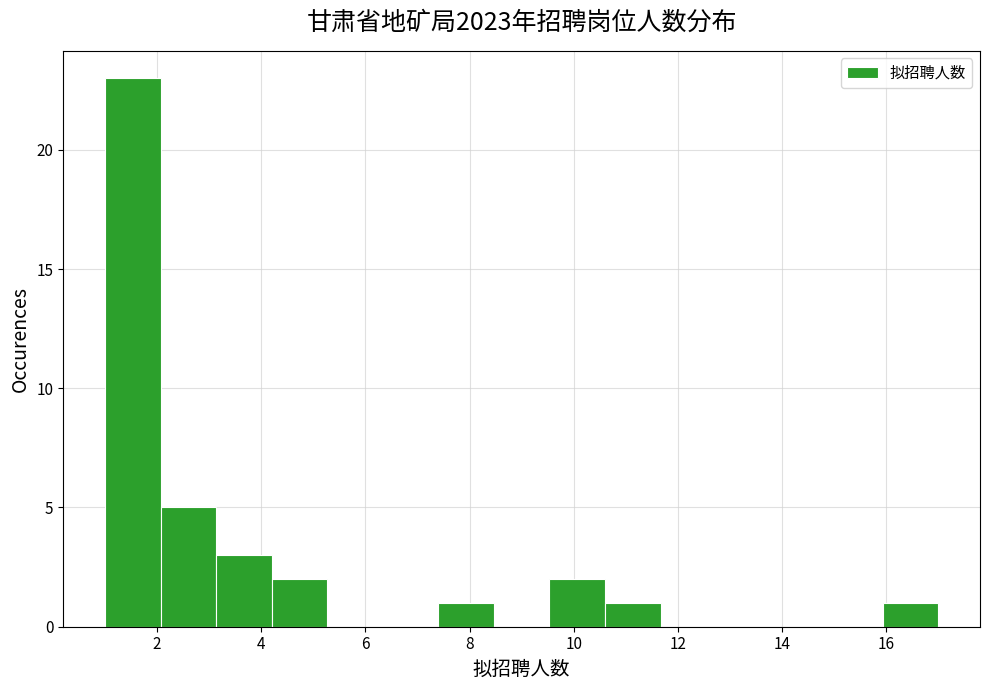

What is the height of the bar covering 3.2 to 4.2 on the x-axis? Neither the bar edges nor the heights are printed on the chart, so give them approximately, as read against the axes.

3